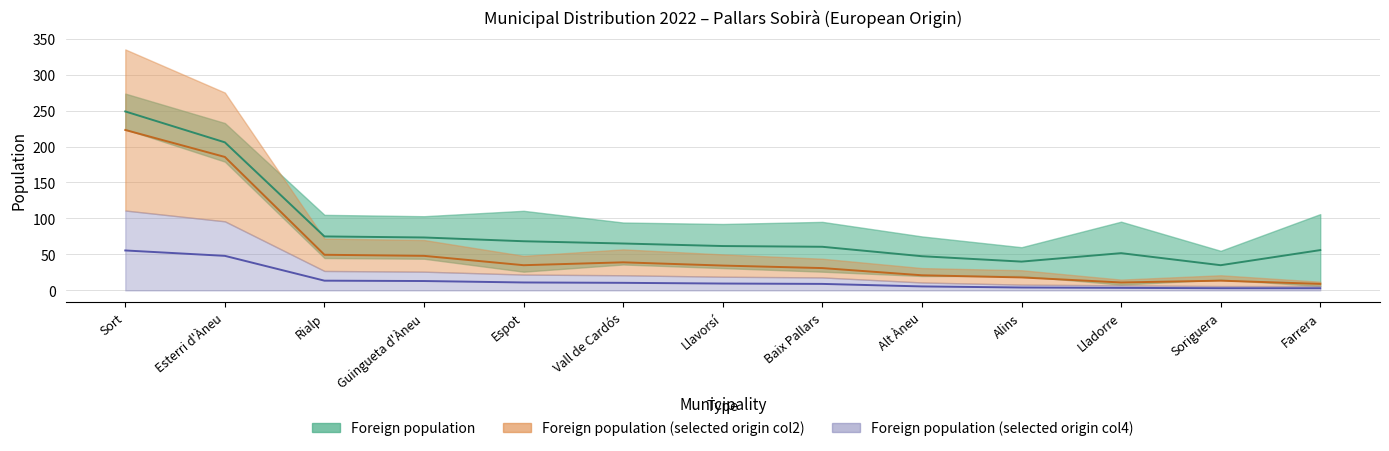

True or false: Foreign population has a value of 223.0 at Sort.

True